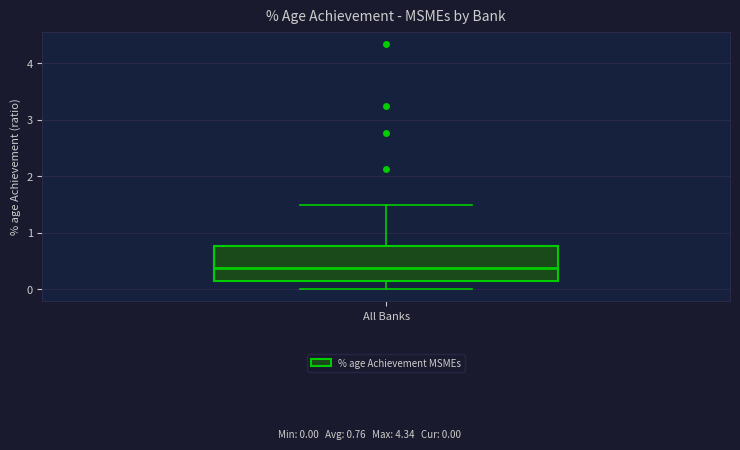

Transcribe this box plot: give where the median line is, the range the box spans, and where the two whiskers end, as read against the y-axis. The values are not printed on the chart, so give them approximately, as read against the axis.

median 0.4, box 0.1 to 0.8, whiskers 0.0 to 1.5